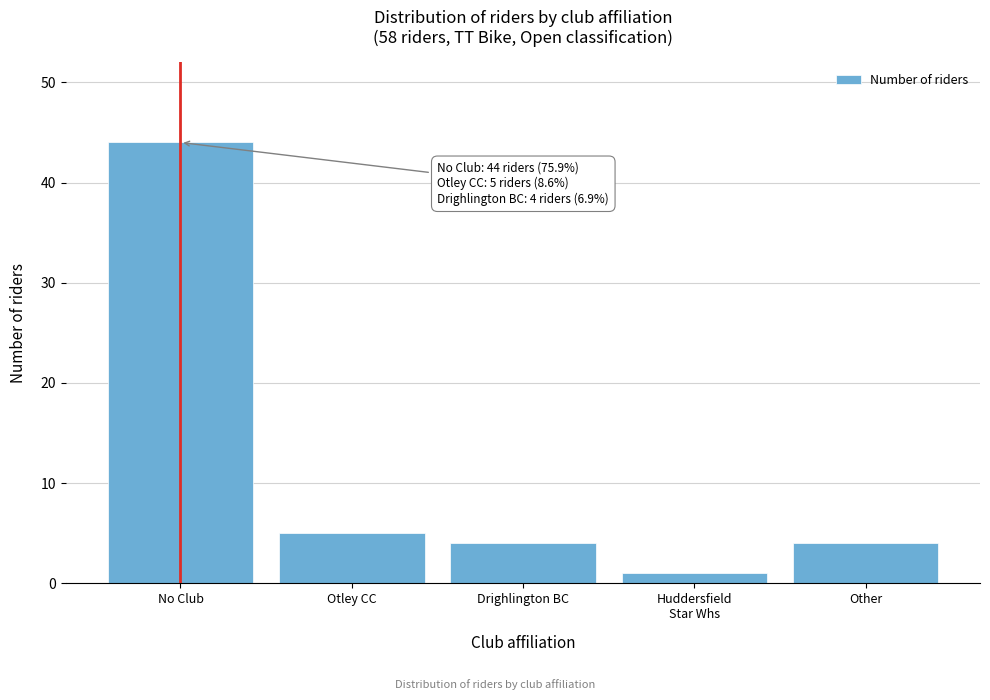

Reading left to right, extract all data points from this chart.

44	5	4	1	4